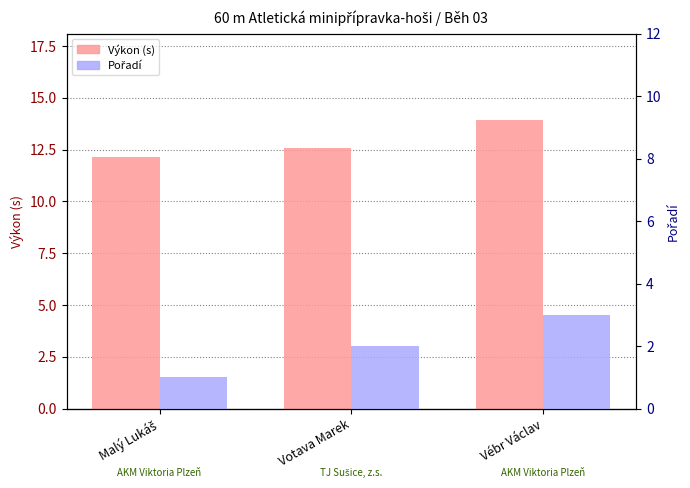

How many distinct data groups are displayed?

2